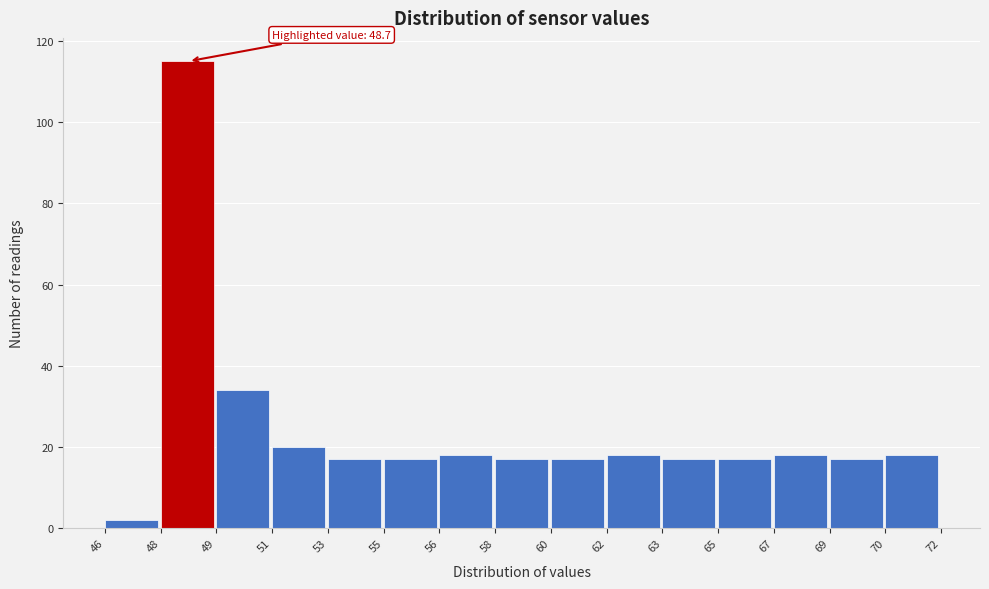

Reading right to left, what are all the values shown in this chart?

18	17	18	17	17	18	17	17	18	17	17	20	34	115	2